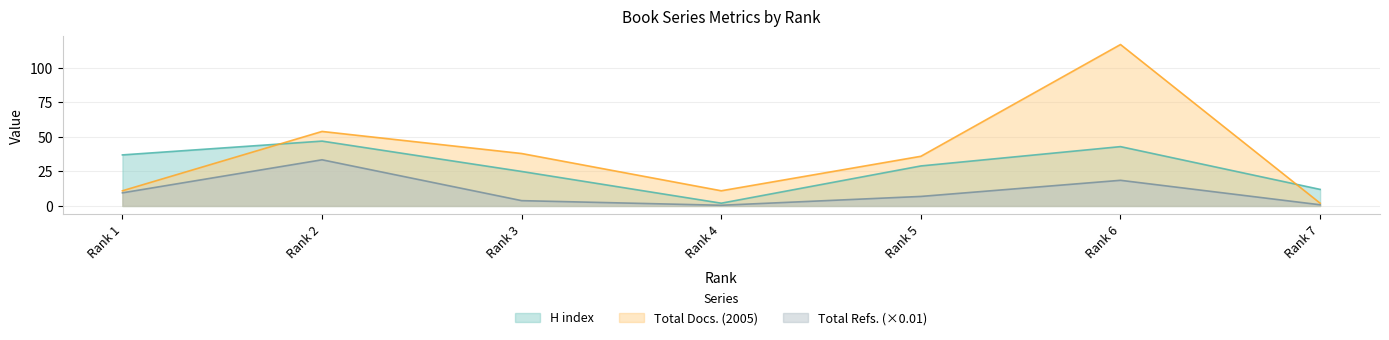

Where is the first local minimum for H index?

Rank 4